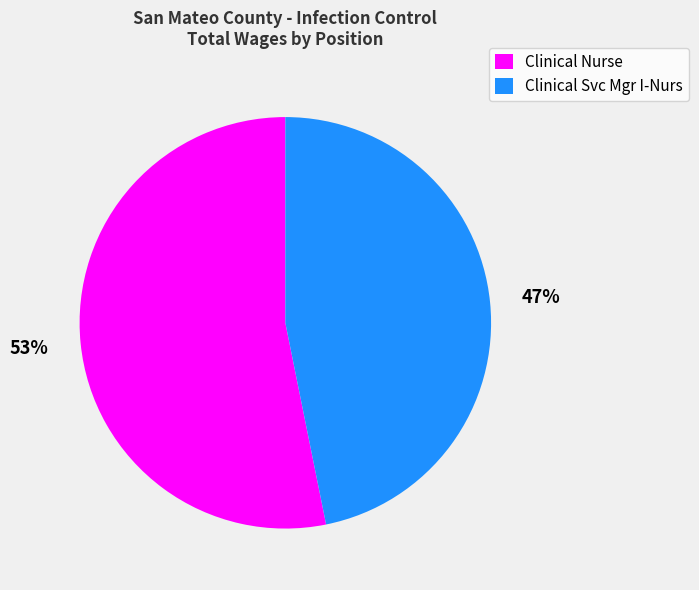

Which has a higher value, Clinical Nurse or Clinical Svc Mgr I-Nurs?

Clinical Nurse